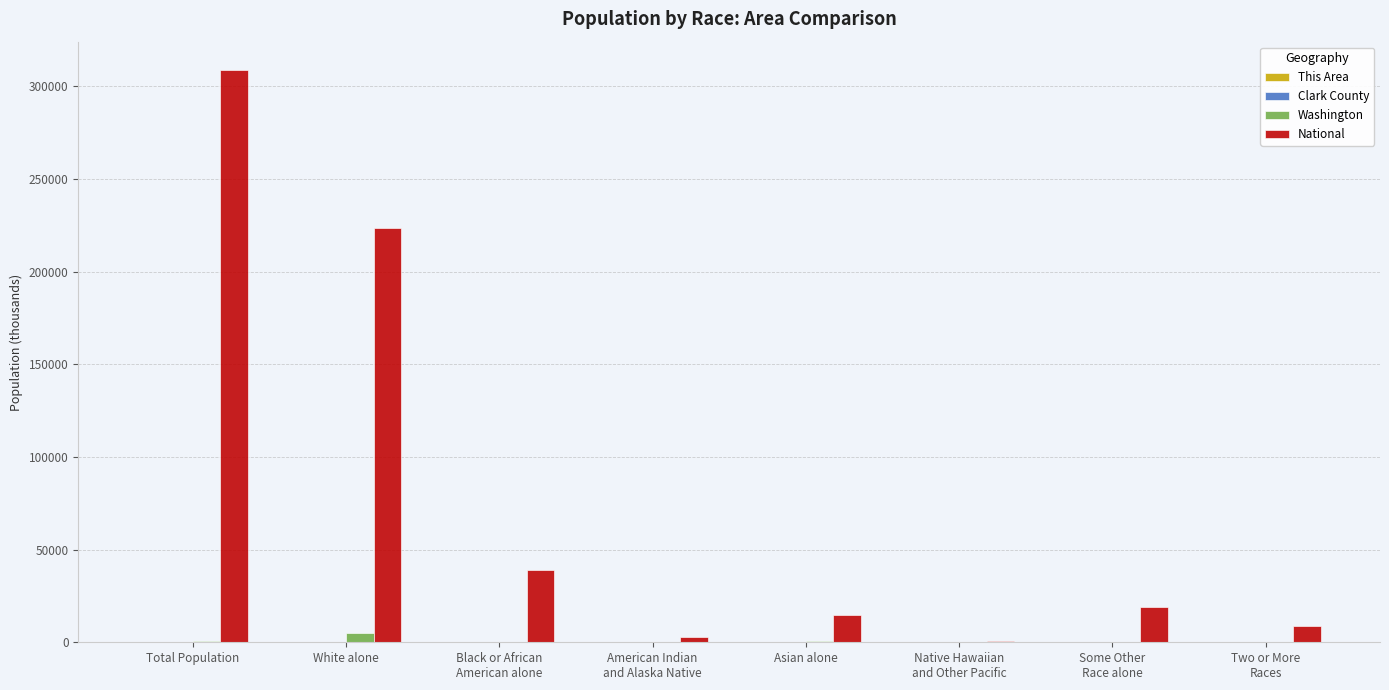

How many groups of bars are there?

8